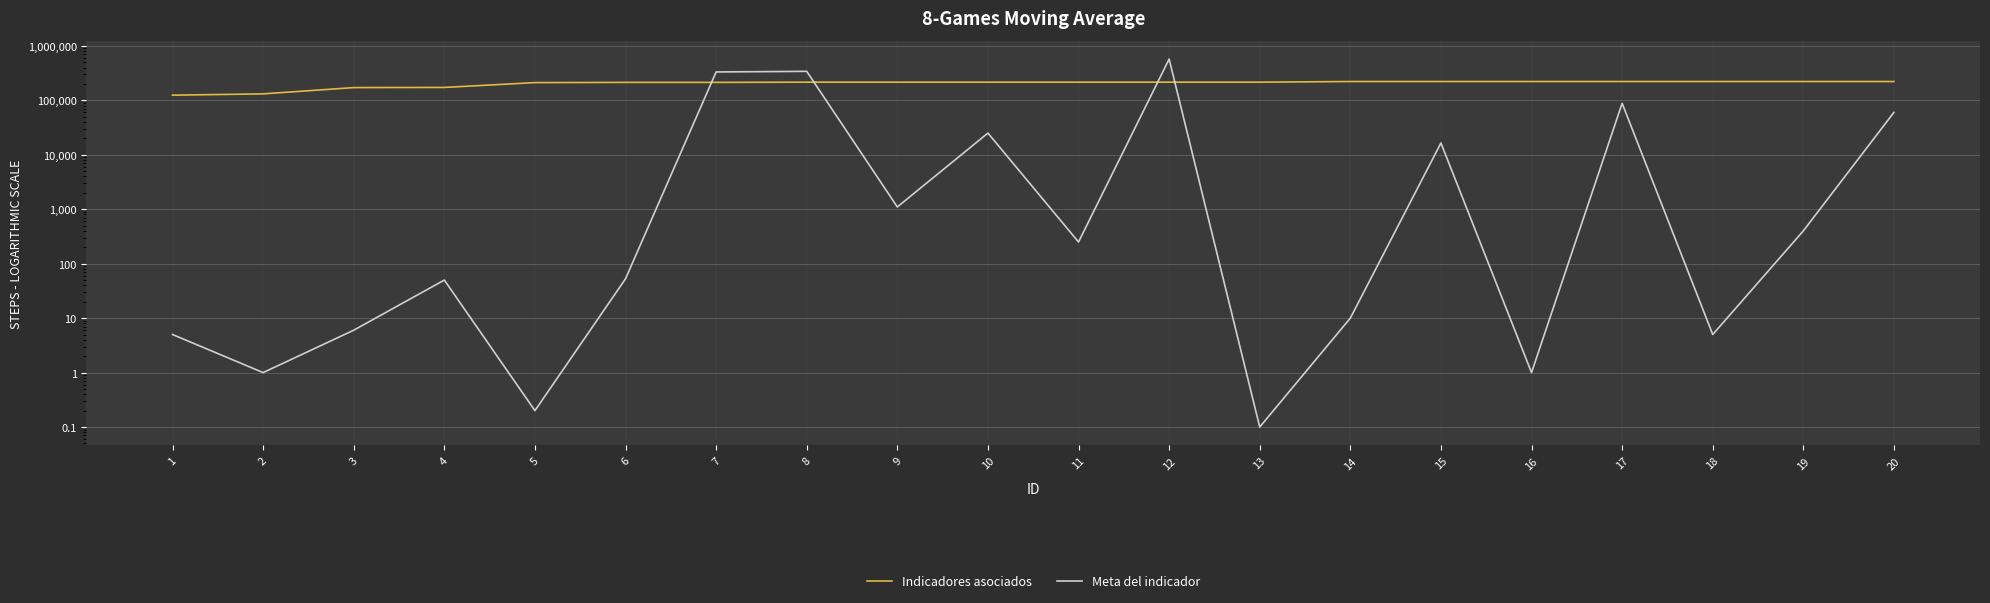

True or false: Meta del indicador has more than 1 points higher than both neighbors.

True